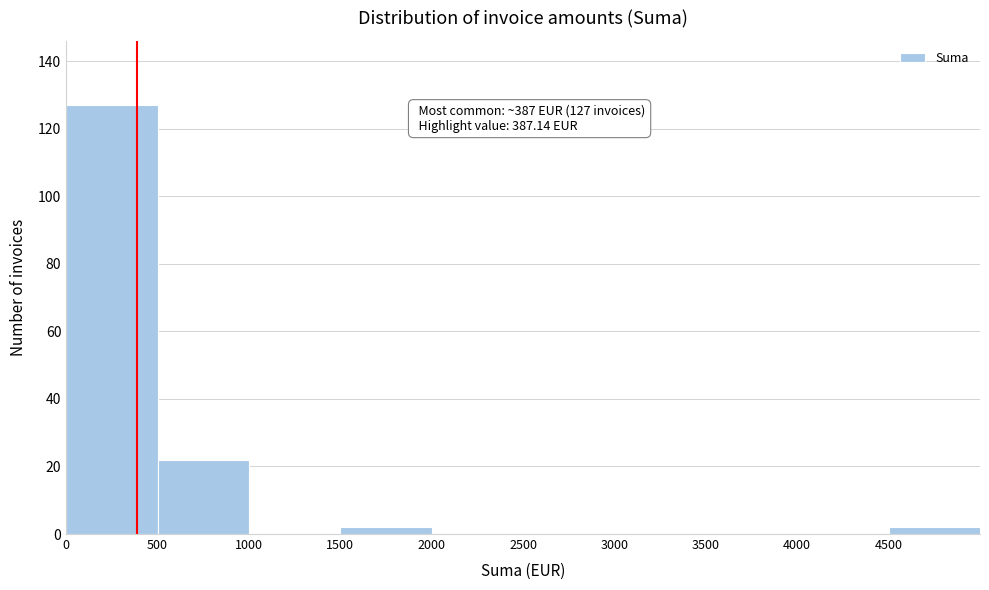

Which range on the x-axis has the tallest bar?

0 to 500